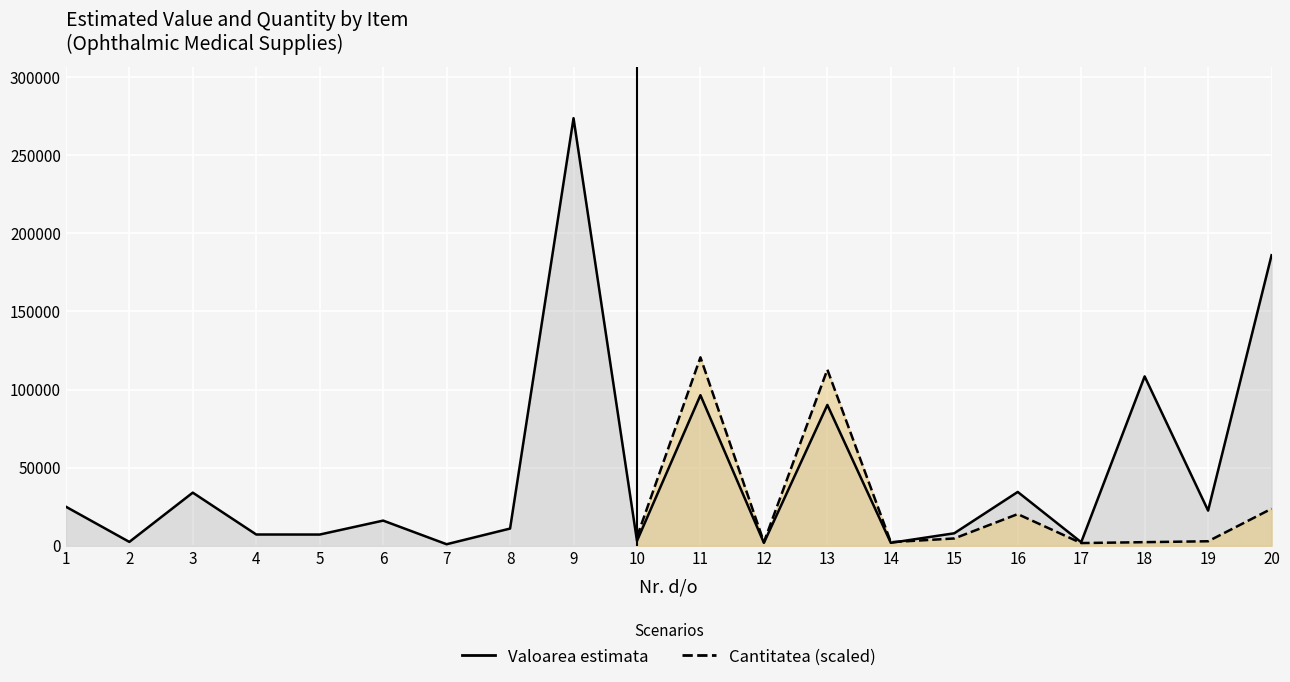

What is the value of the 15th point from the left?

7980.0